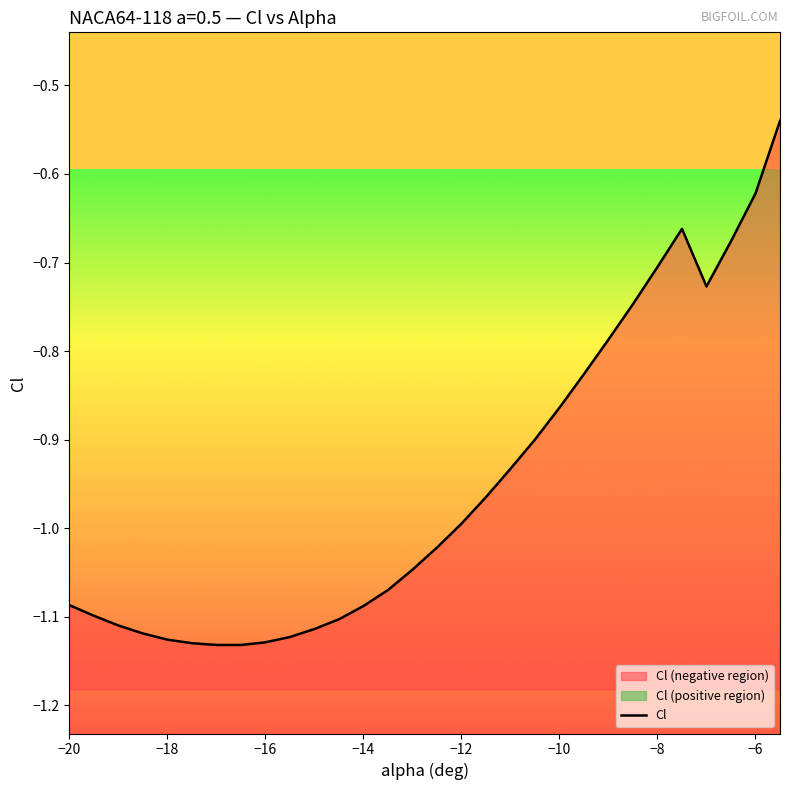

How many interior local peaks (higher than both neighbors) does the data have?

1